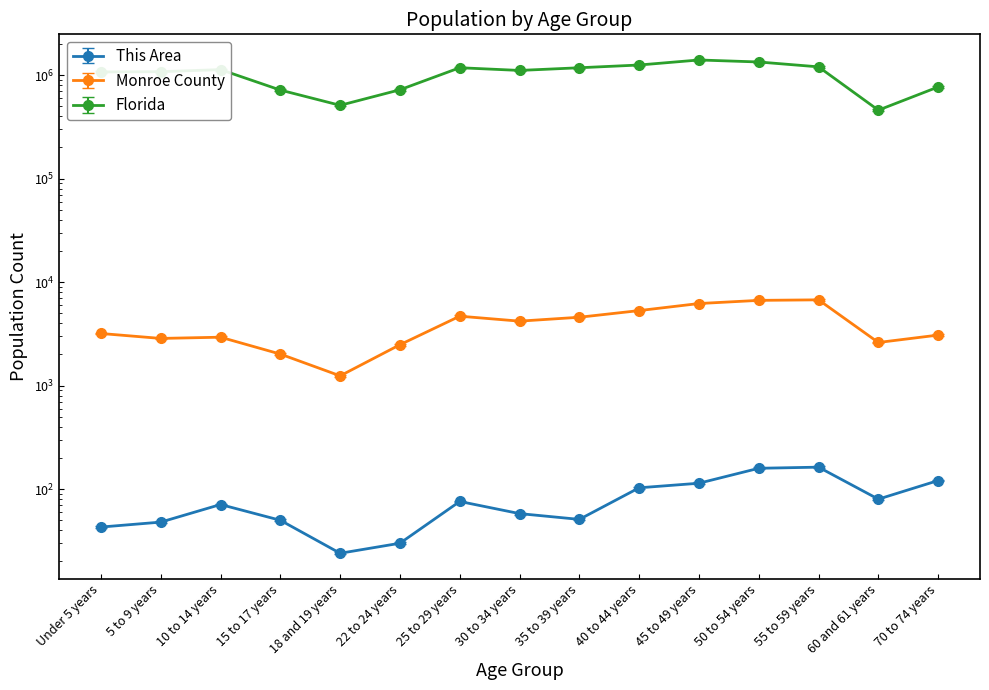

What are all the series names shown in the legend?

This Area, Monroe County, Florida